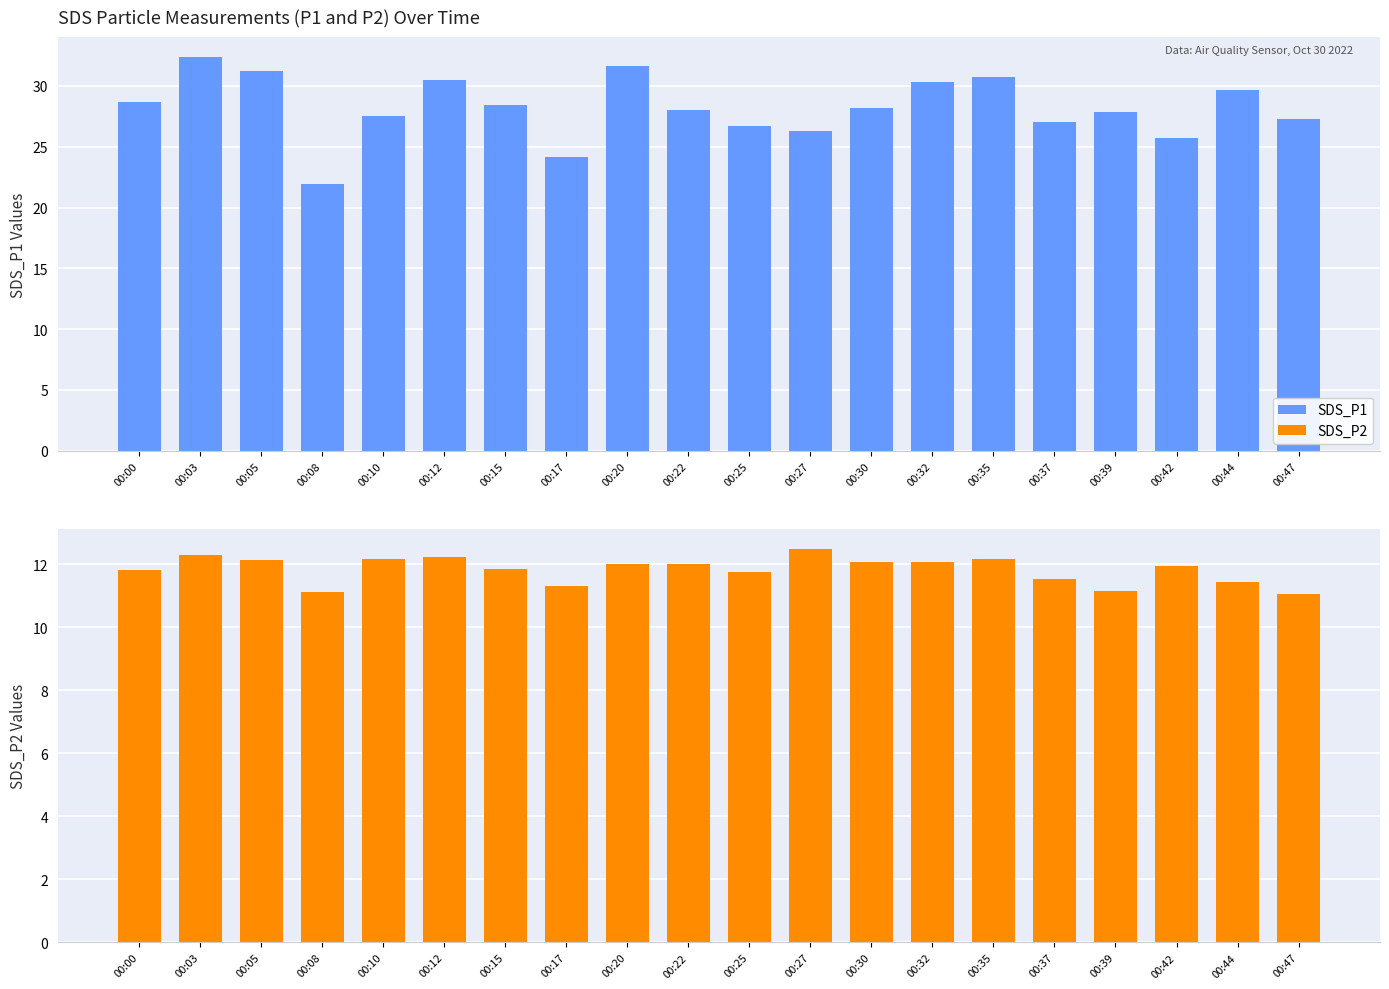

At how many categories does at least one series exceed 24?

19